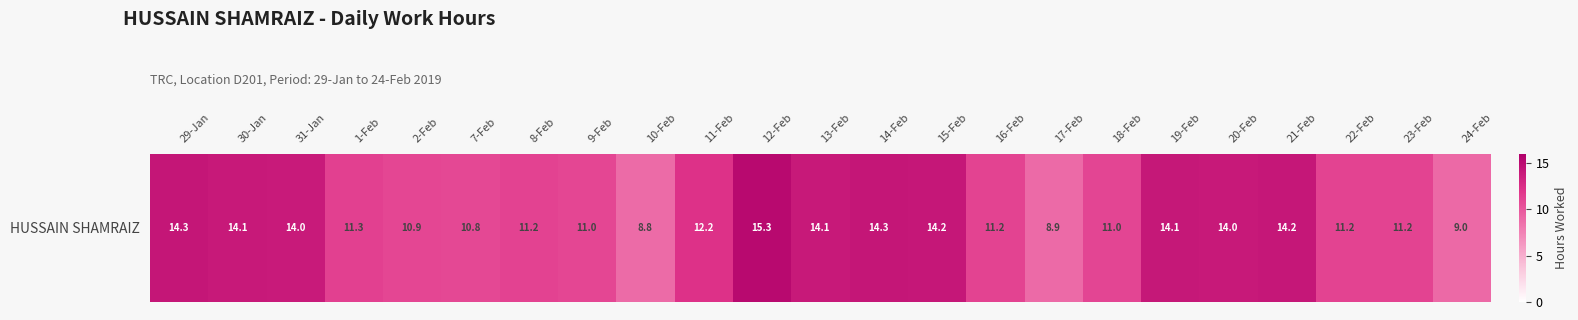

Reading right to left, list all the values displayed in this chart.

9.0	11.2	11.2	14.2	14.0	14.1	11.0	8.9	11.2	14.2	14.3	14.1	15.3	12.2	8.8	11.0	11.2	10.8	10.9	11.3	14.0	14.1	14.3